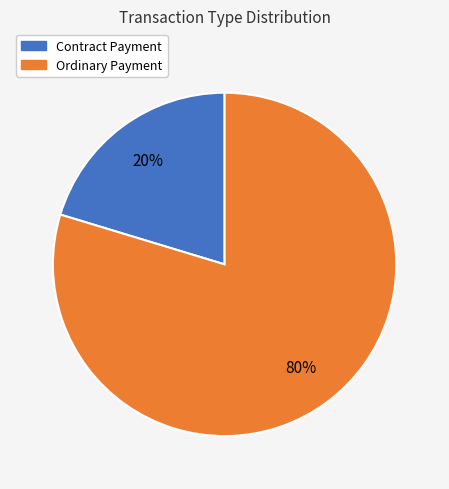

True or false: Ordinary Payment accounts for 67% of the total.

False